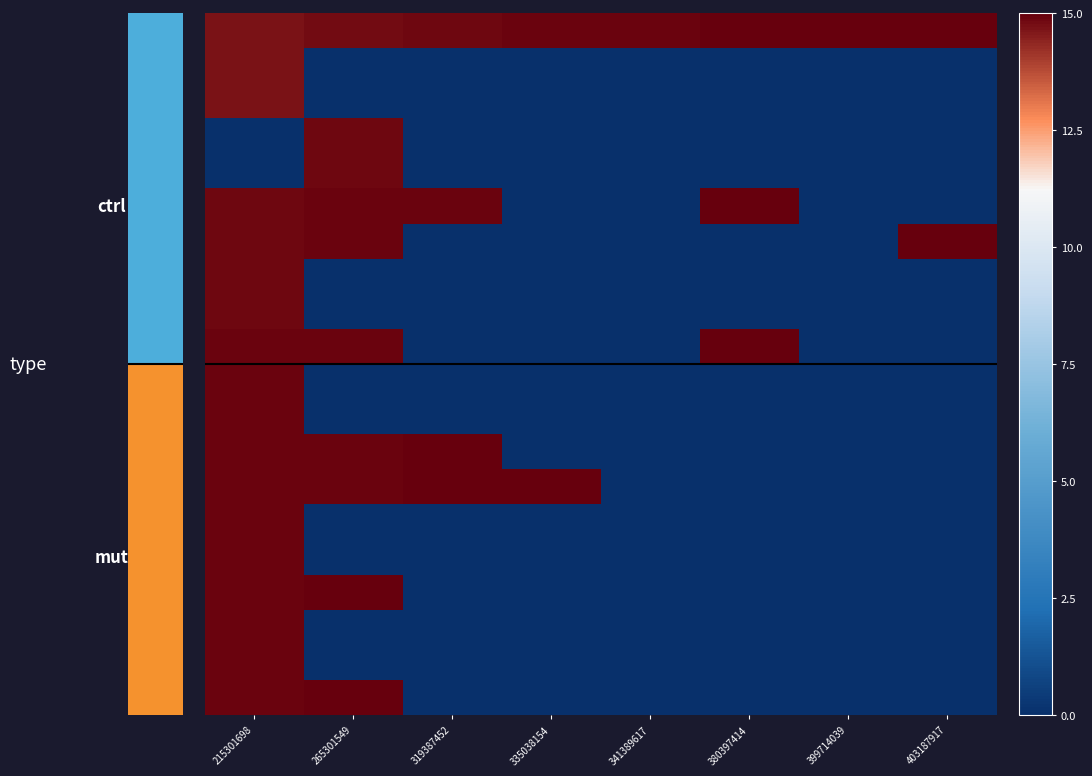

Between 399714039 and 380397414, which is larger?

399714039